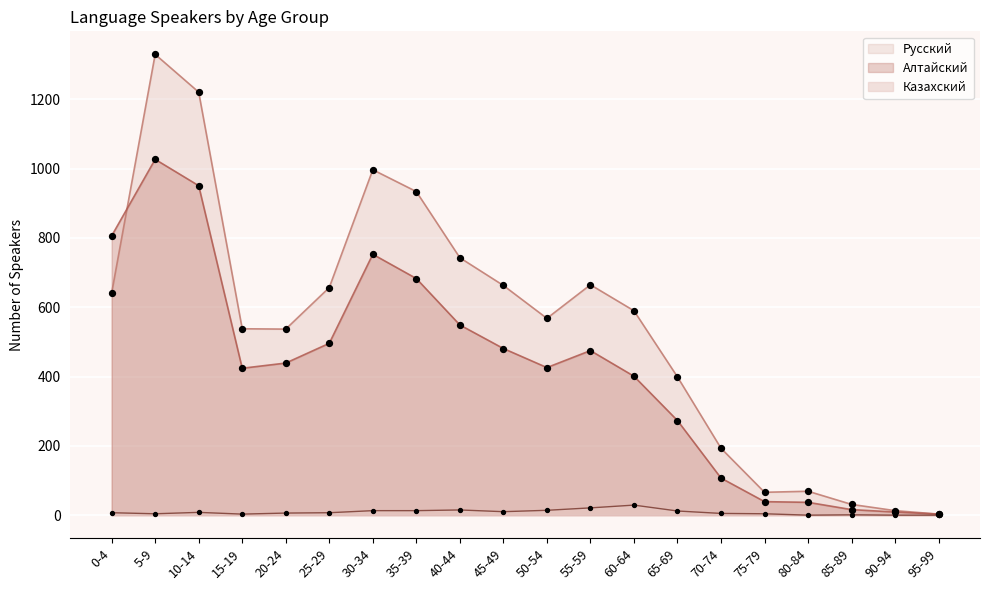

What are all the series names shown in the legend?

Русский, Алтайский, Казахский